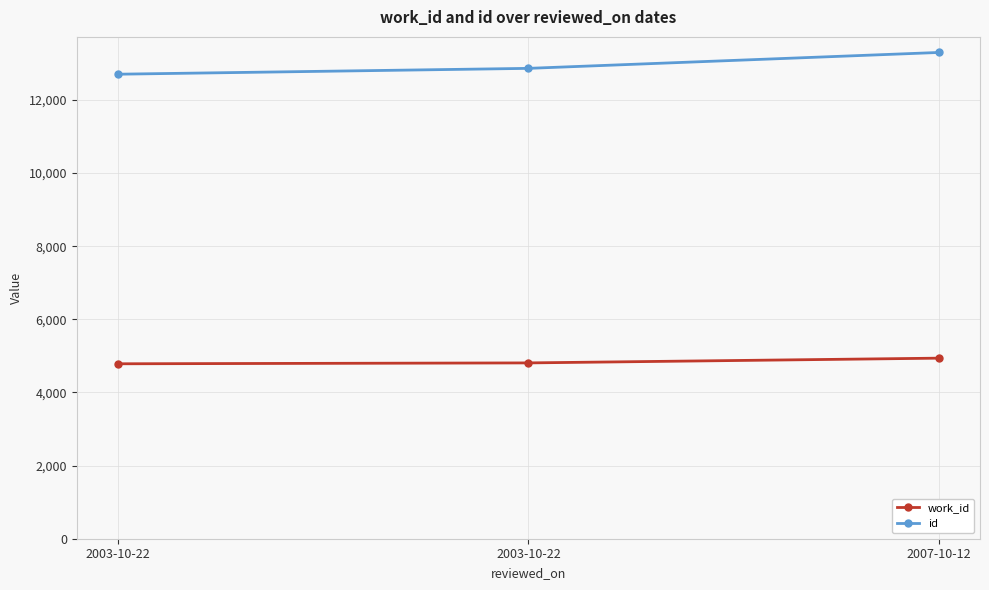

What are all the series names shown in the legend?

work_id, id